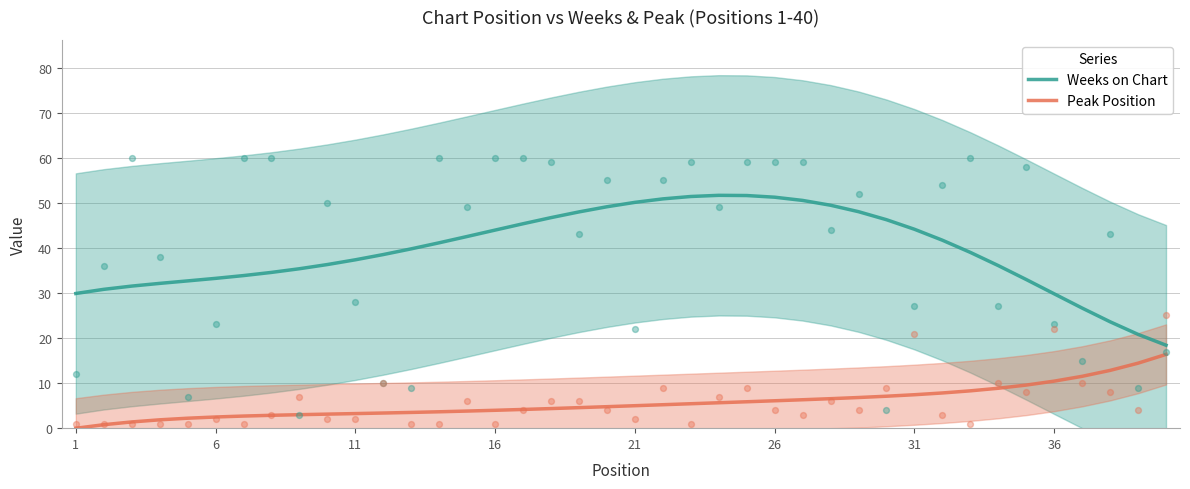

What is the highest value of the Weeks on Chart series?

51.7